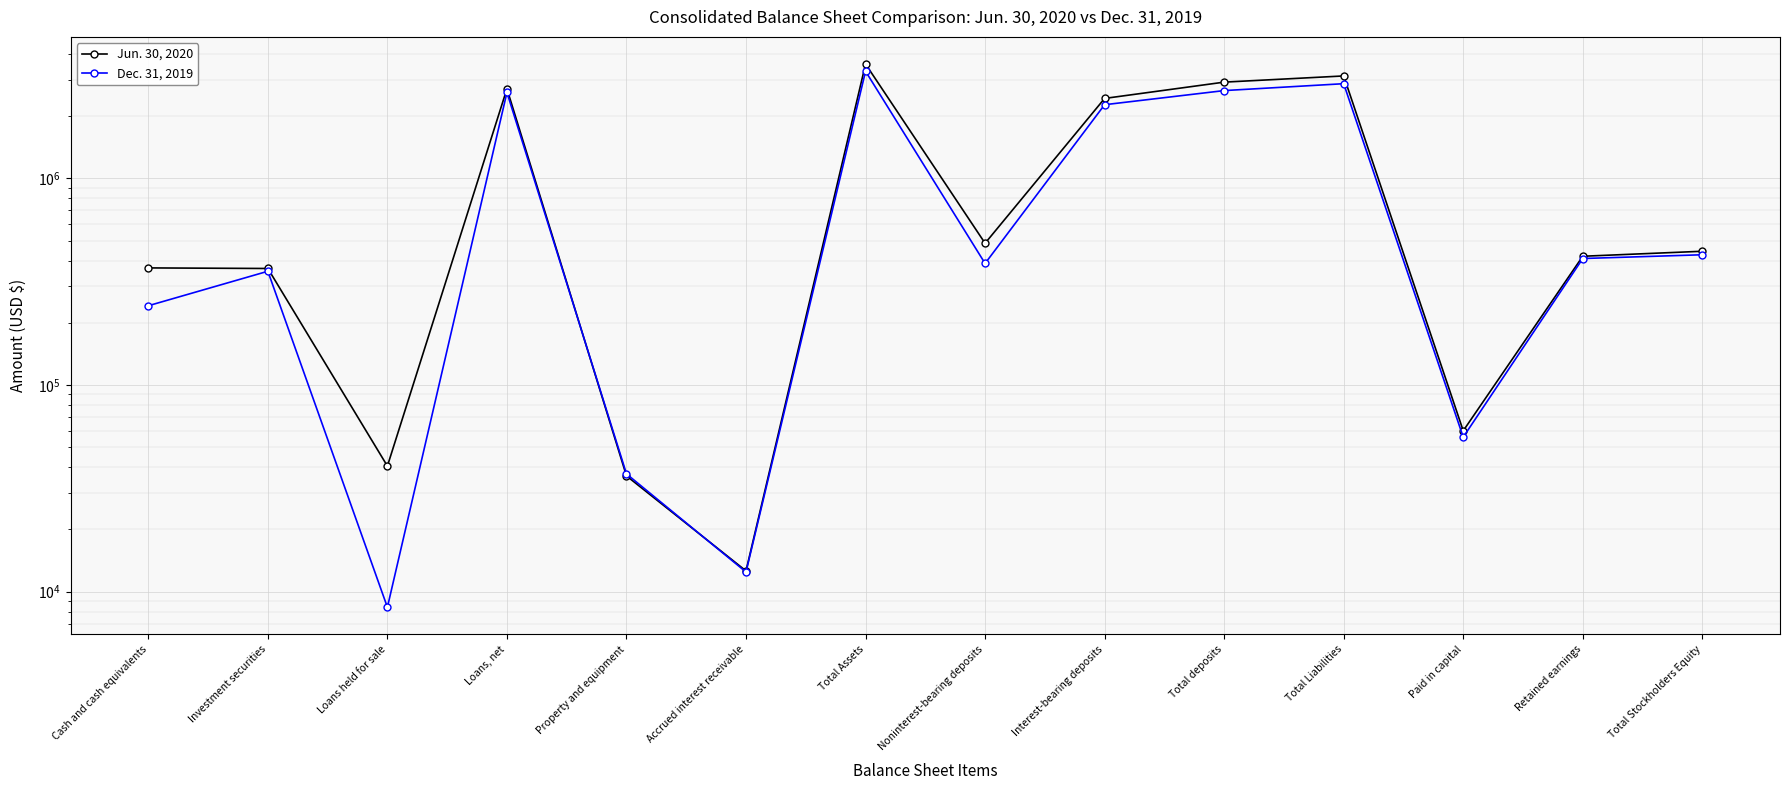

Reading left to right, list all the values displayed in this chart.

Jun. 30, 2020: Cash and cash equivalents=368825	Investment securities=366452	Loans held for sale=40522	Loans, net=2716241	Property and equipment=36316	Accrued interest receivable=12597	Total Assets=3577299	Noninterest-bearing deposits=485424	Interest-bearing deposits=2438825	Total deposits=2924249	Total Liabilities=3133252	Paid in capital=60043	Retained earnings=419970	Total Stockholders Equity=444047
Dec. 31, 2019: Cash and cash equivalents=241965	Investment securities=355303	Loans held for sale=8400	Loans, net=2606277	Property and equipment=37146	Accrued interest receivable=12442	Total Assets=3300887	Noninterest-bearing deposits=387612	Interest-bearing deposits=2273752	Total deposits=2661364	Total Liabilities=2873850	Paid in capital=55943	Retained earnings=409509	Total Stockholders Equity=427037